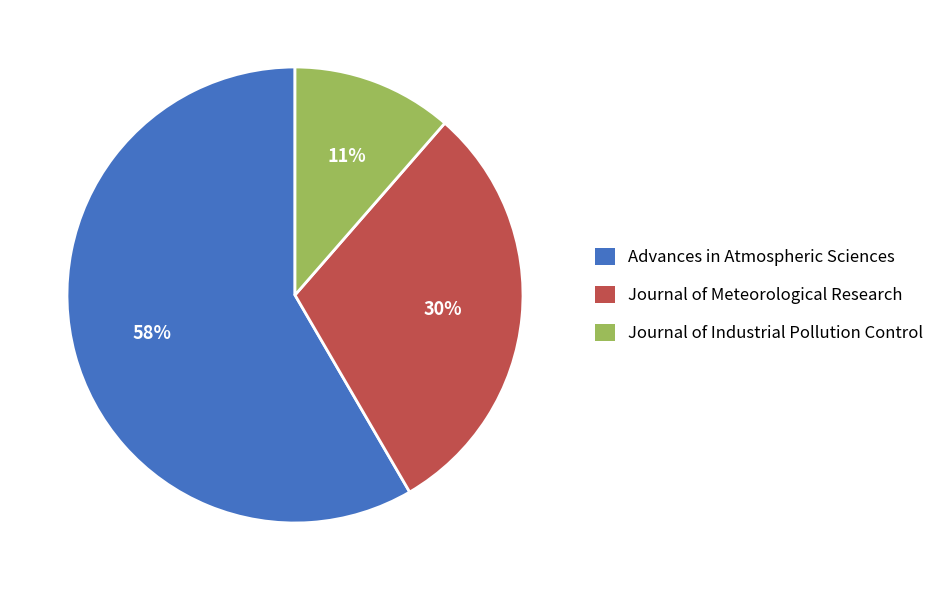

Is there any slice that represents more than half of the pie?

Yes